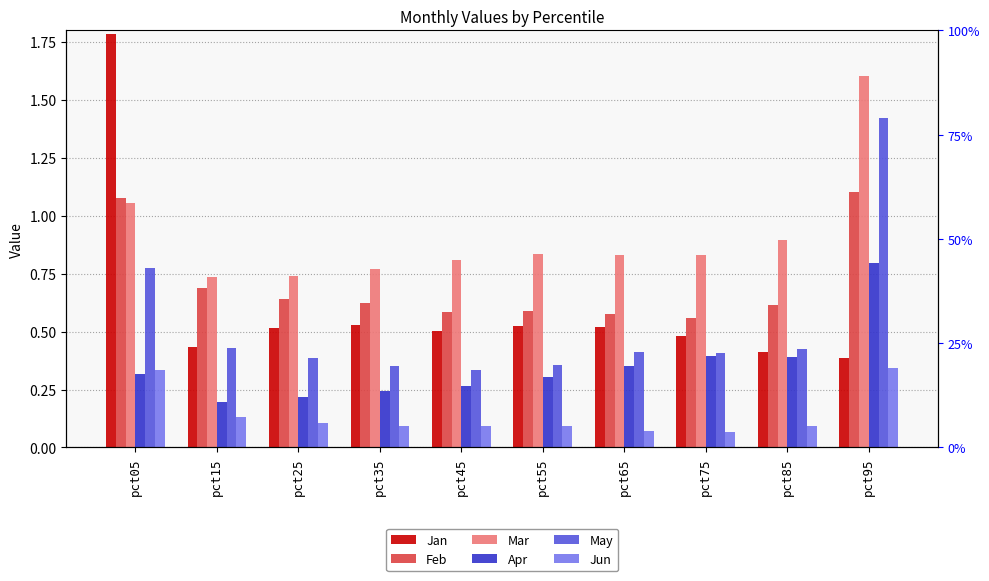

What are all the series names shown in the legend?

Jan, Feb, Mar, Apr, May, Jun